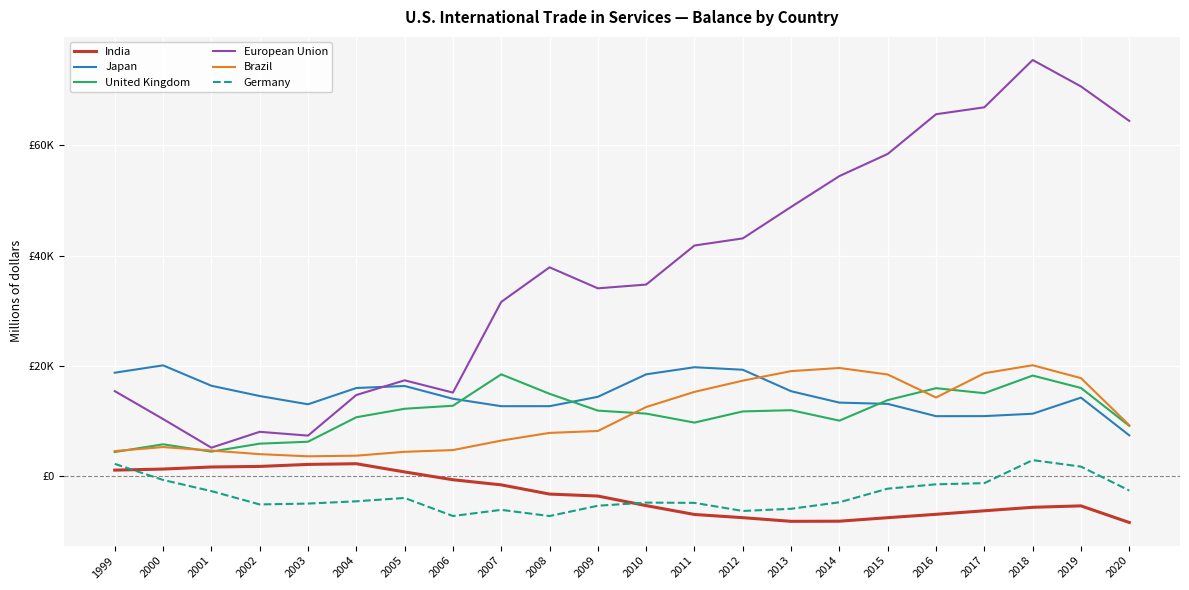

At how many categories does at least one series exceed 26816?

14